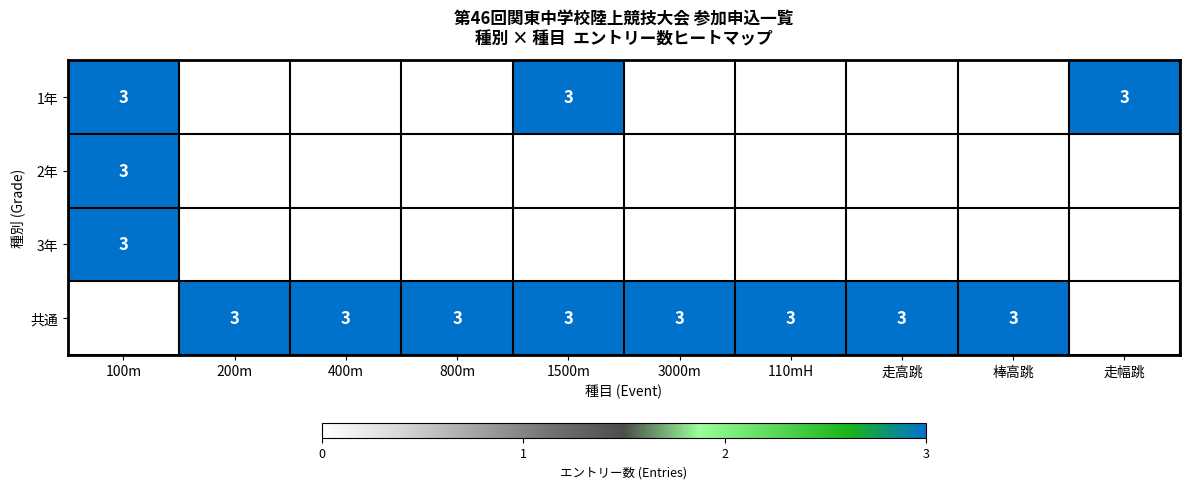

The value of 共通 at 棒高跳 is 2. True or false?

False